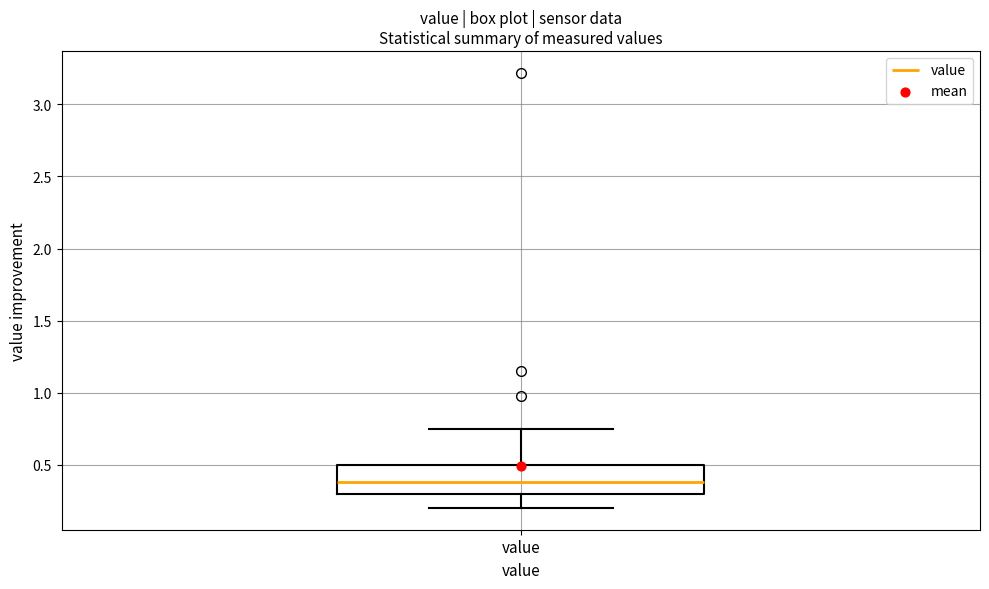

Transcribe this box plot: give where the median line is, the range the box spans, and where the two whiskers end, as read against the y-axis. The values are not printed on the chart, so give them approximately, as read against the axis.

median 0.40, box 0.30 to 0.50, whiskers 0.20 to 0.75